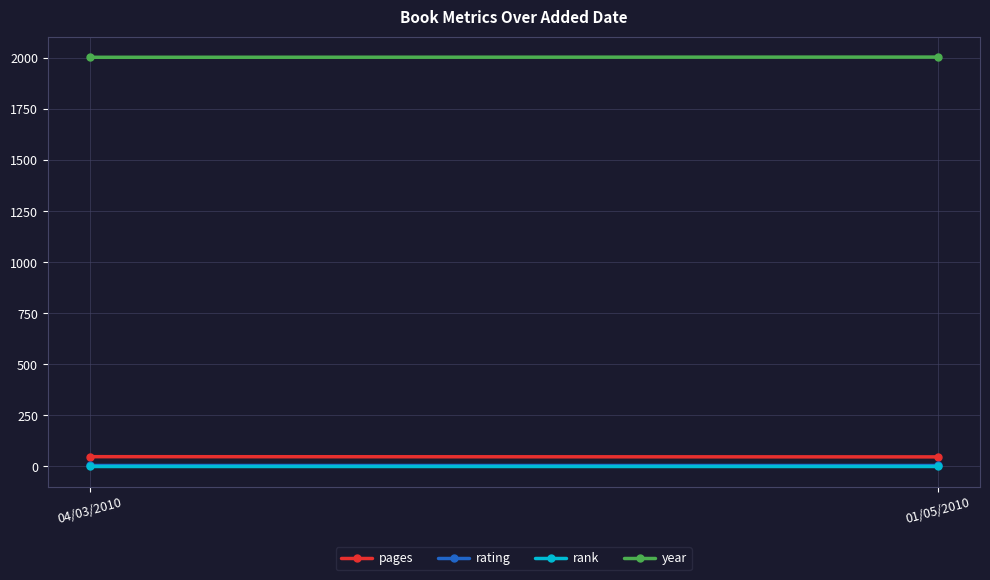

What position from the right is 04/03/2010?

2